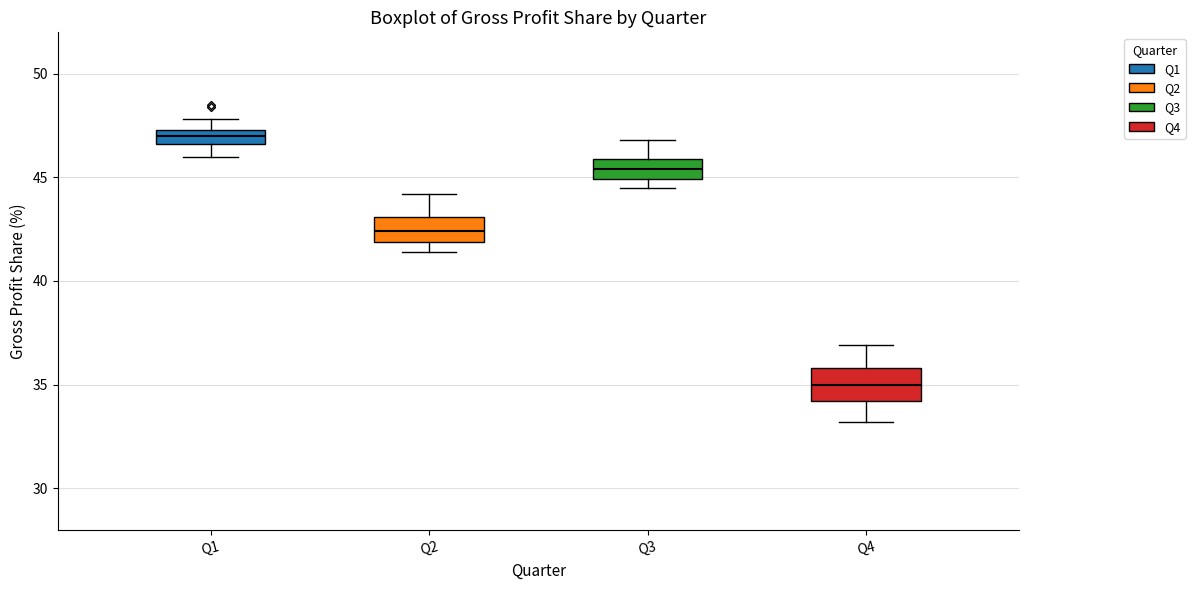

Which box has the highest median line?

Q1